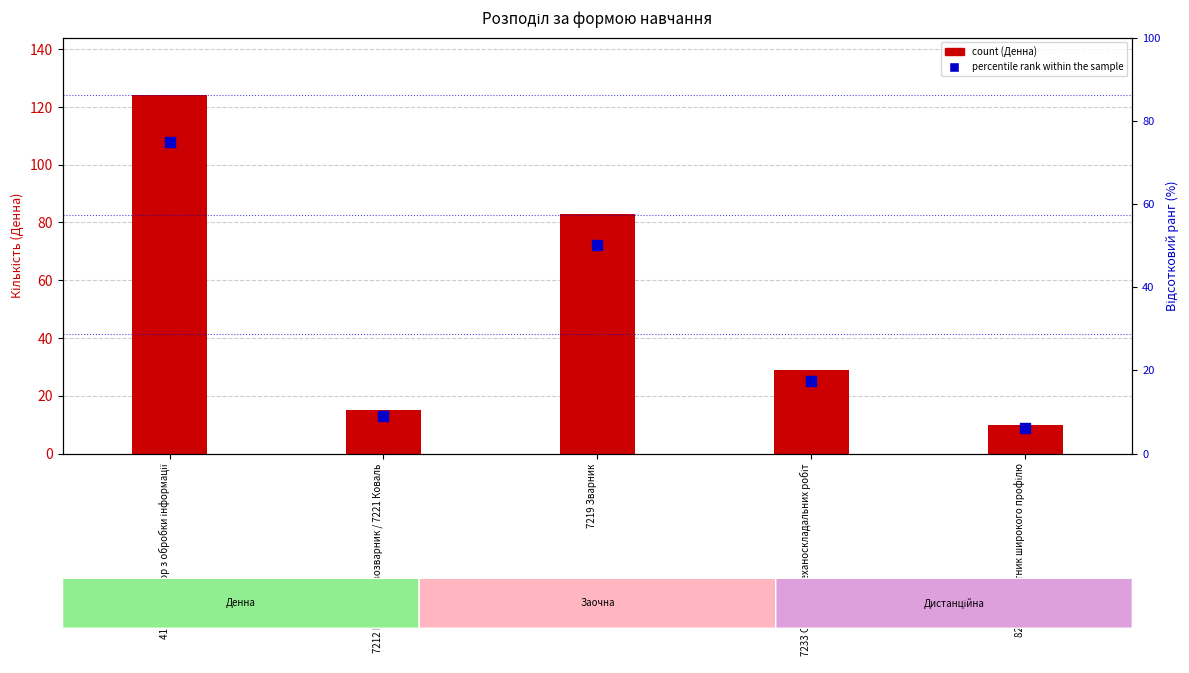

At how many categories does at least one series exceed 17?

3